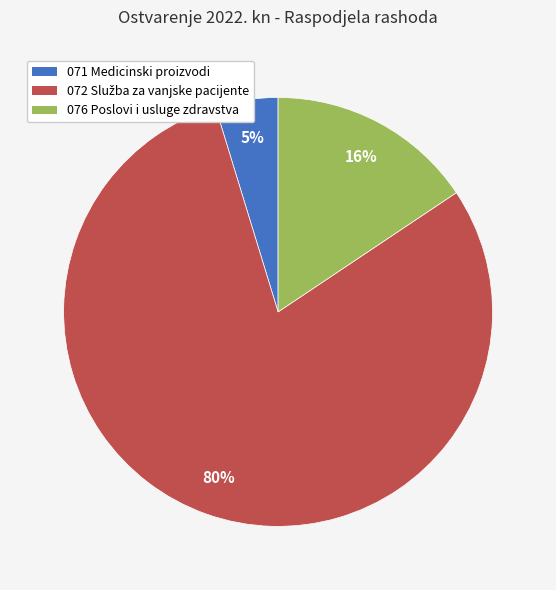

Is the sum of 076 Poslovi i usluge zdravstva and 071 Medicinski proizvodi greater than half?

No